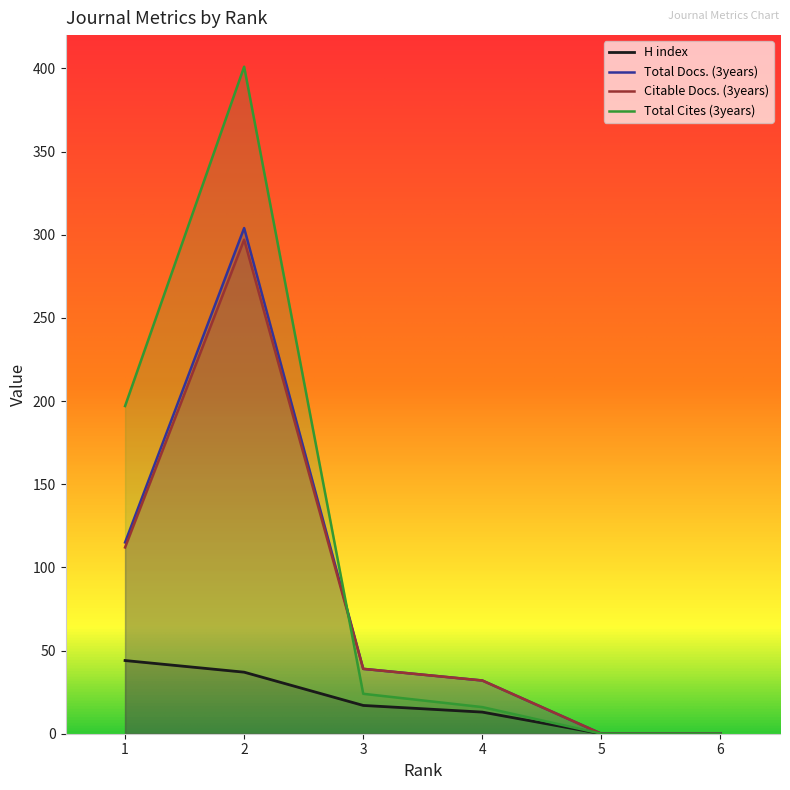

Does the chart have visible grid lines?

No